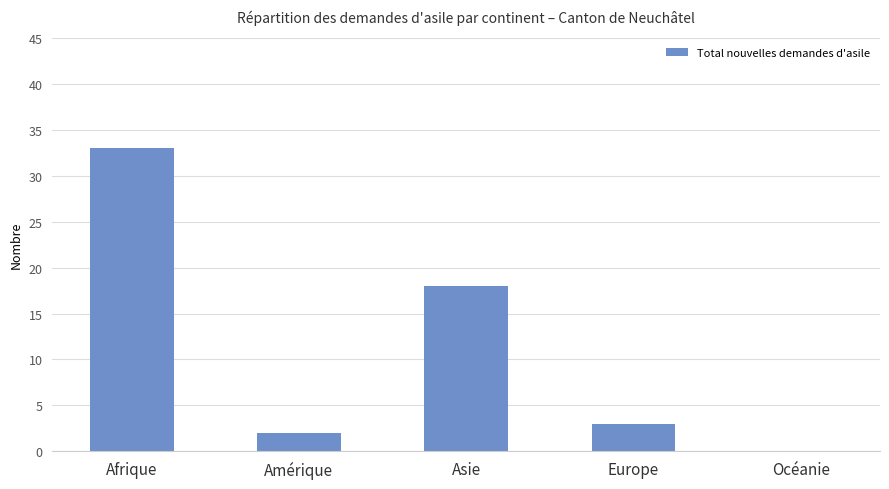

Reading left to right, what are all the values shown in this chart?

33	2	18	3	0